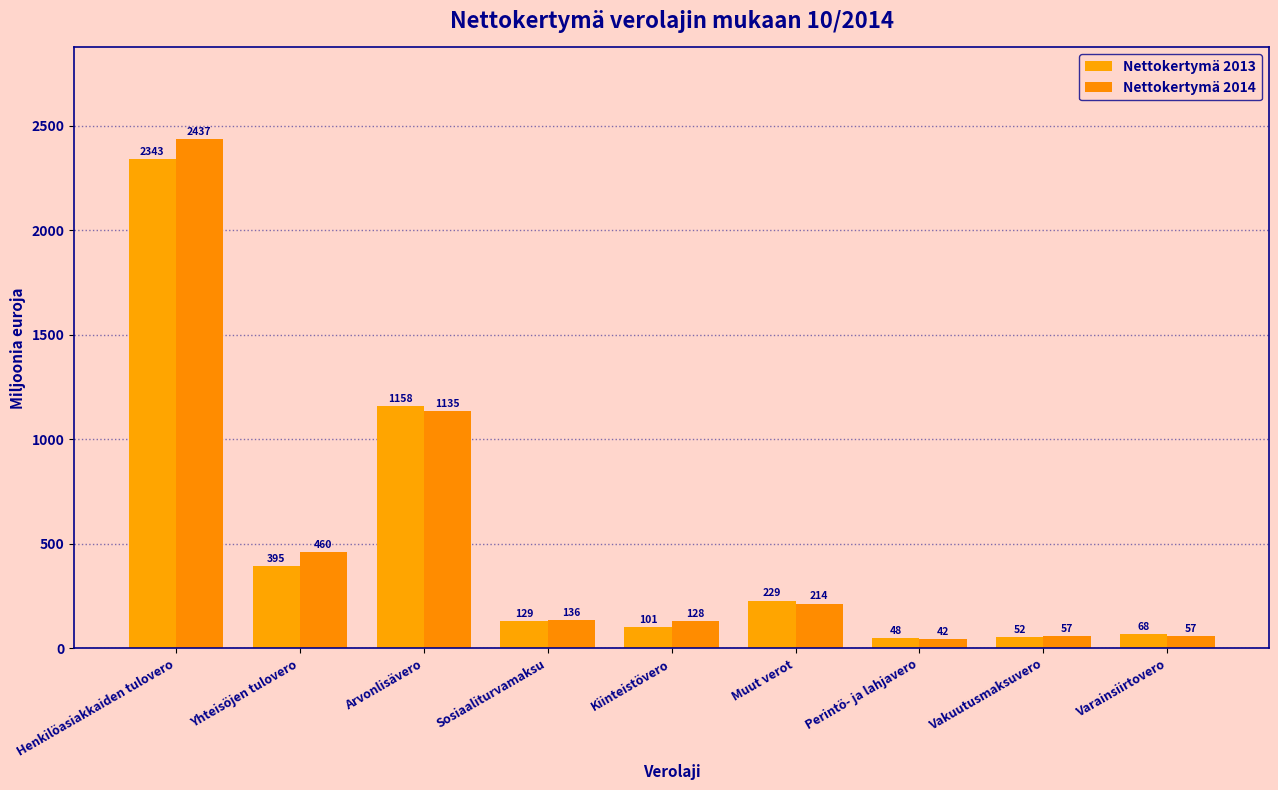

At Vakuutusmaksuvero, list the series in order from smallest to largest.

Nettokertymä 2013, Nettokertymä 2014